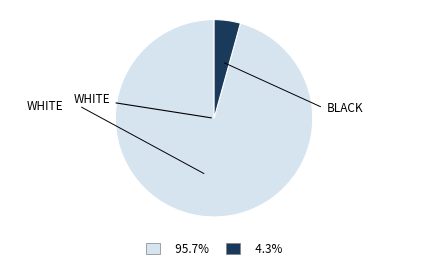

Approximately how many times larger is the value at 95.7% compared to 4.3%?

22.3